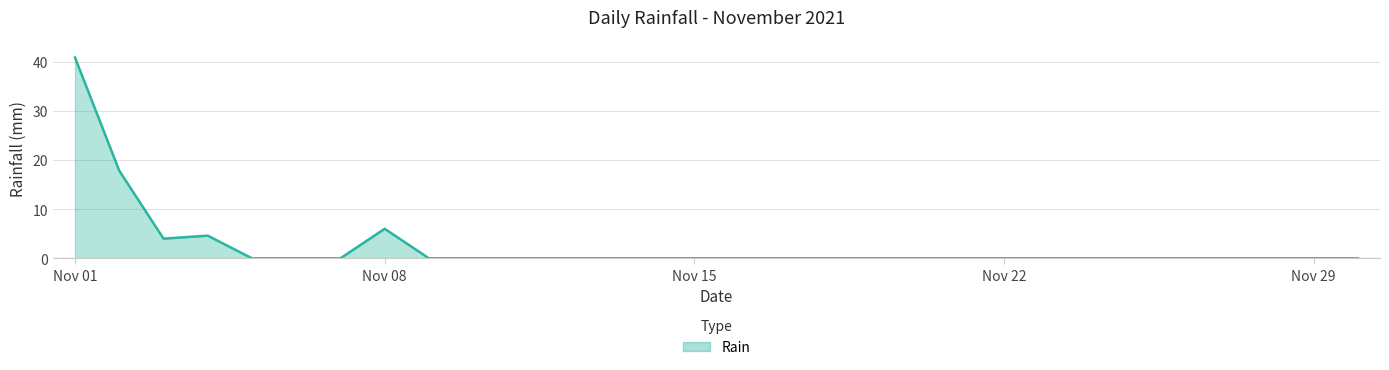

What is the difference between the maximum and minimum values?

40.8